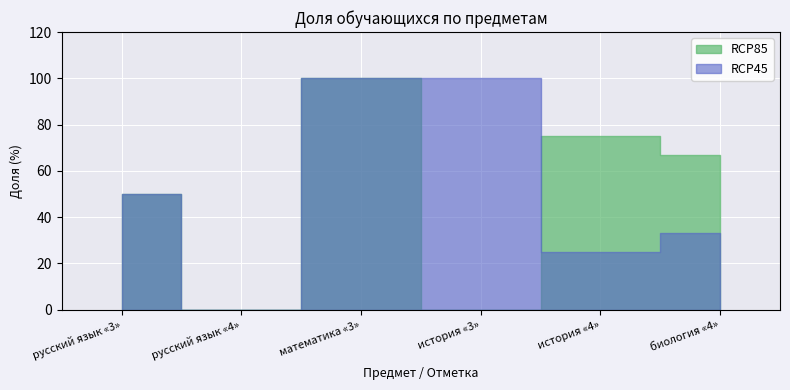

Rank the series at русский язык «4» from highest to lowest value.

RCP85, RCP45